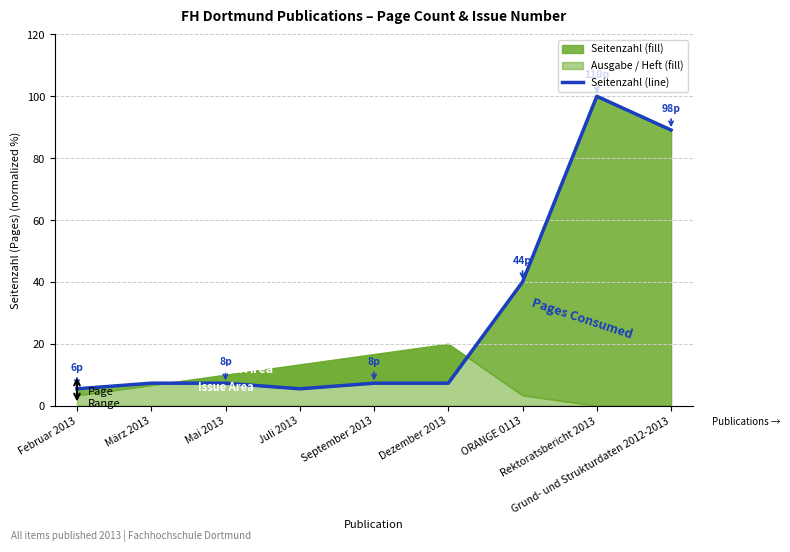

Is it true that the value at Februar 2013 is 5.5?

True